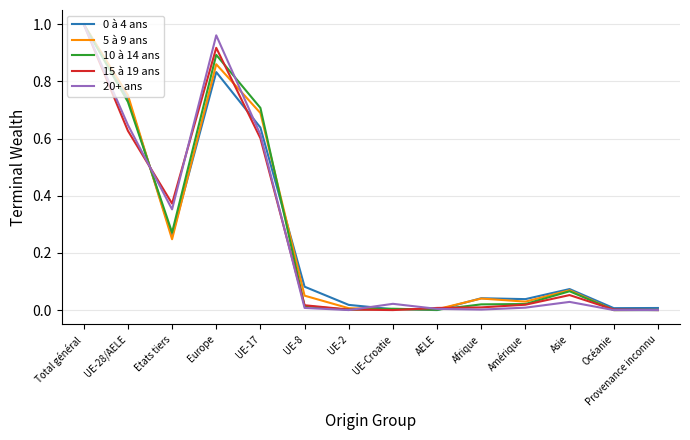

At which category does the chart reach its peak across all series?

Total général